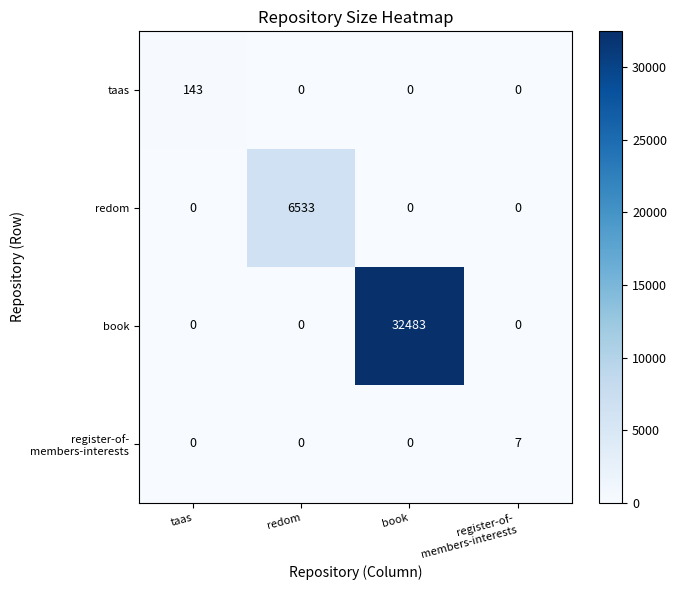

Is it true that redom equals -2687 at book?

False